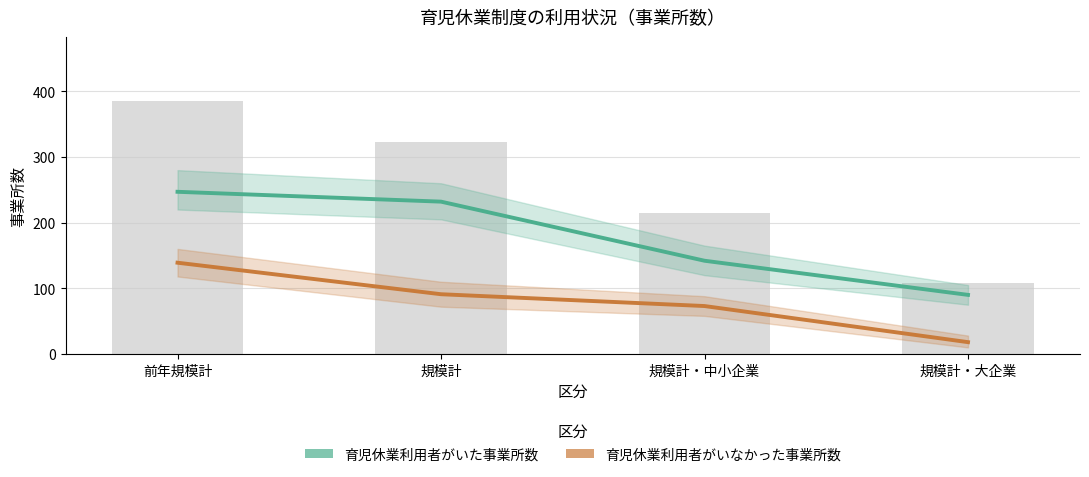

Rank the series at 規模計・中小企業 from lowest to highest value.

育児休業利用者がいなかった事業所数, 育児休業利用者がいた事業所数